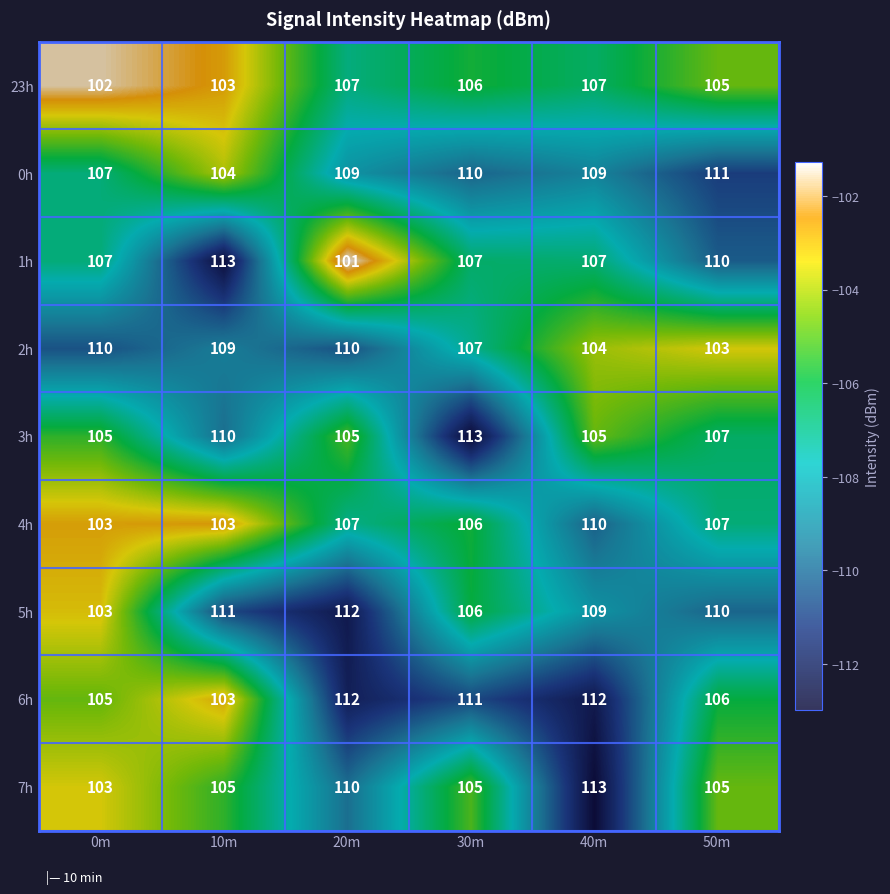

What is the difference between the maximum and minimum values in the 3h series?

8